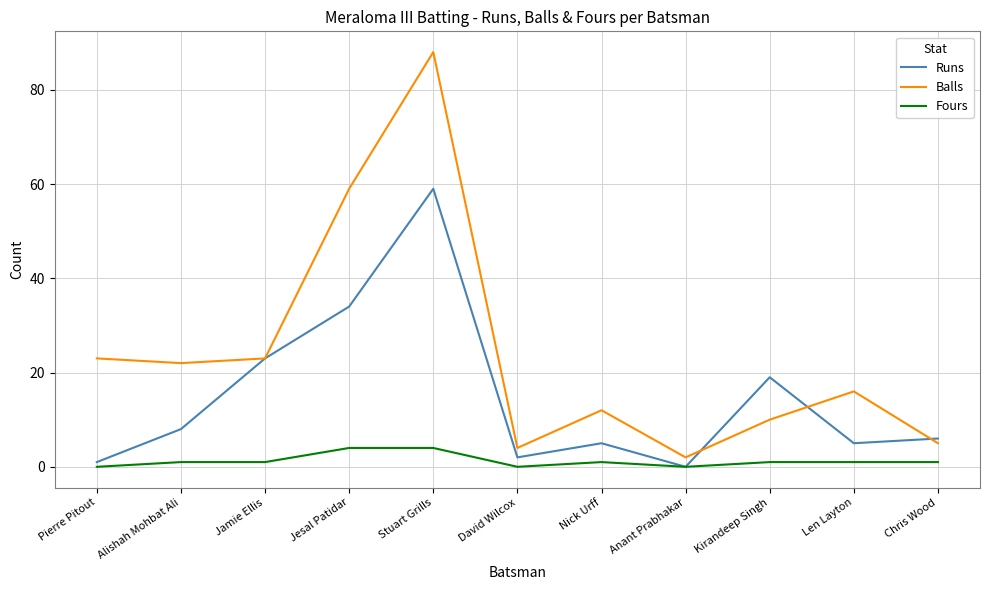

Where is Runs nearest to the value 29?

Jesal Patidar